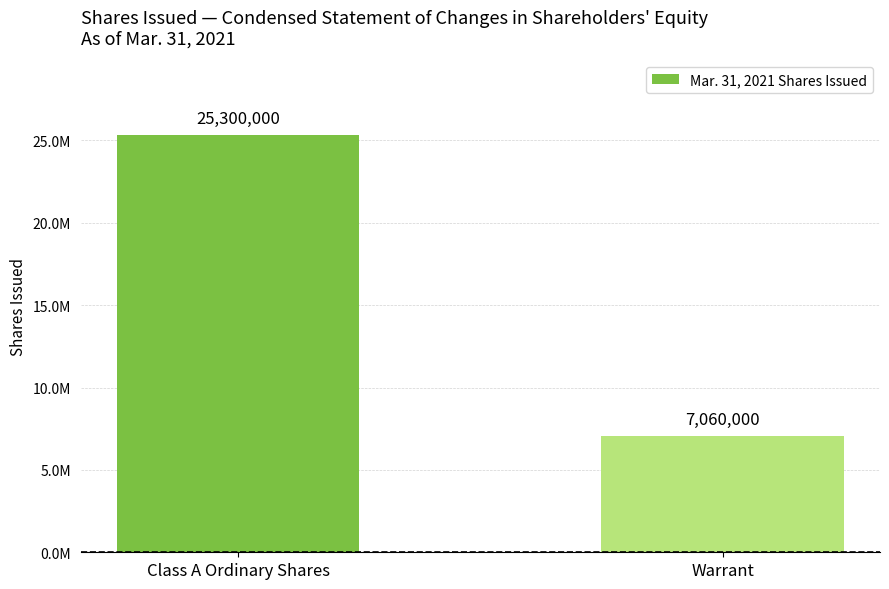

Which label corresponds to the smallest value in the chart?

Warrant